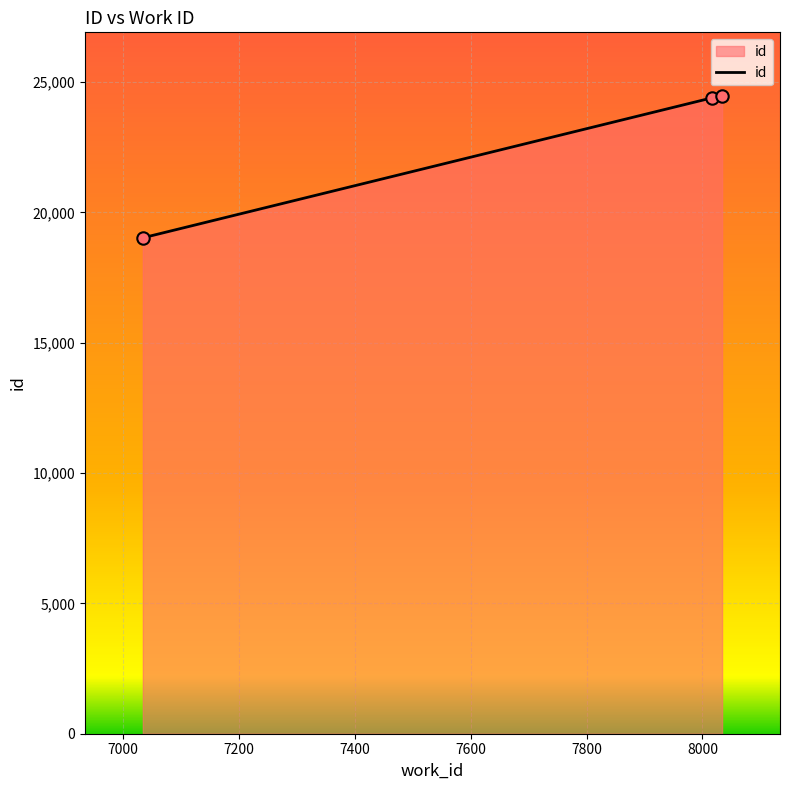

What is the greatest value displayed?

24464